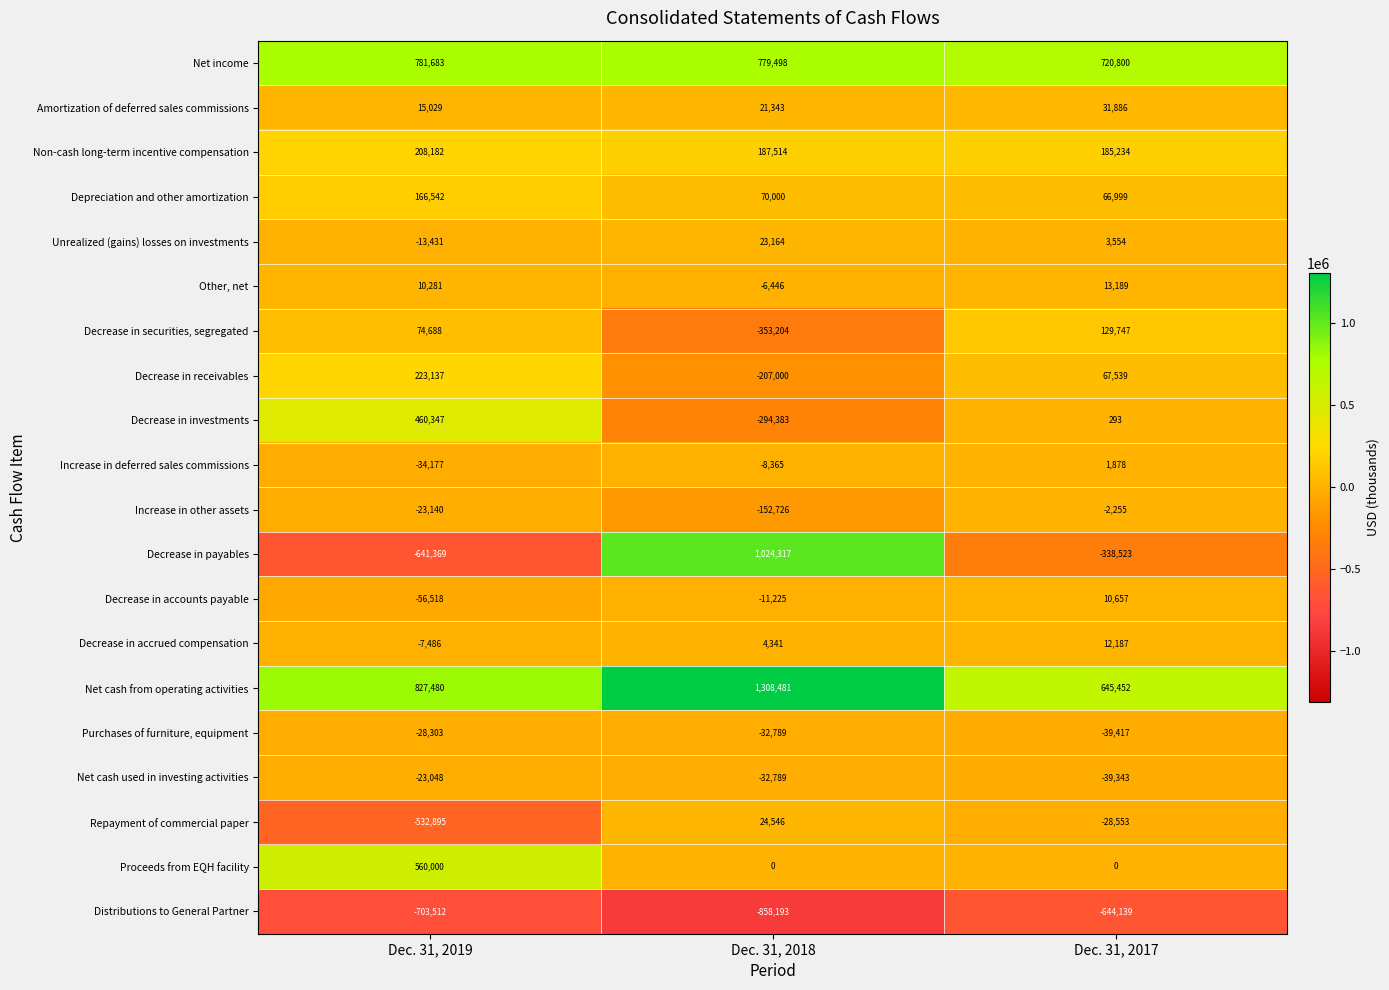

True or false: Decrease in investments has a value of -294383 at Dec. 31, 2018.

True